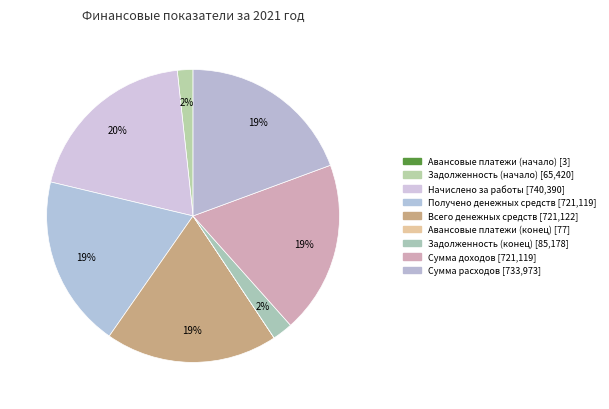

To the nearest percent, what is the difference between the Всего денежных средств and Задолженность (конец) slice percentages?

17%